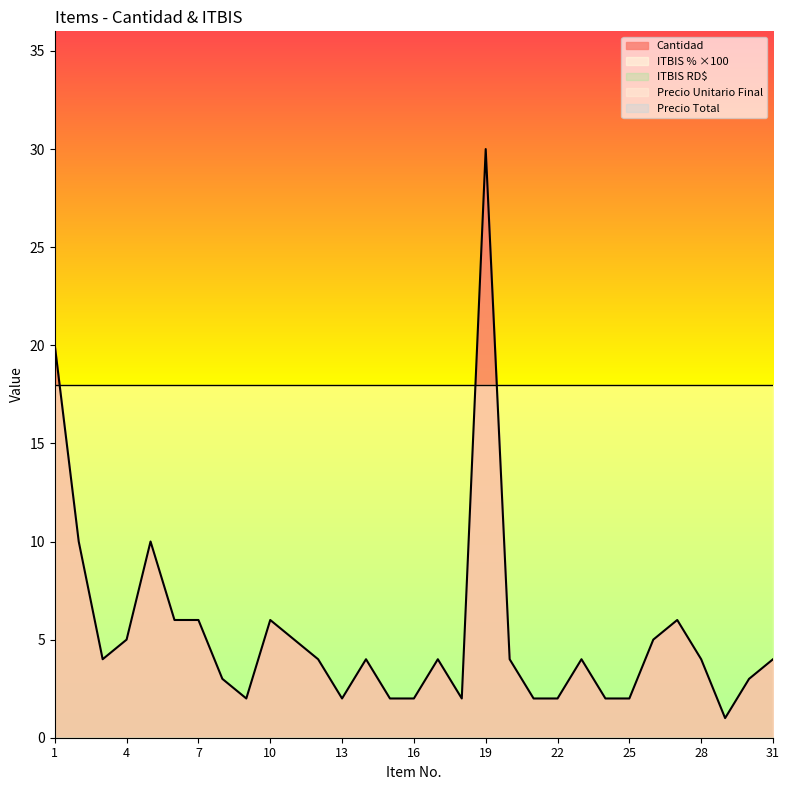

How many lines are shown in the chart?

5